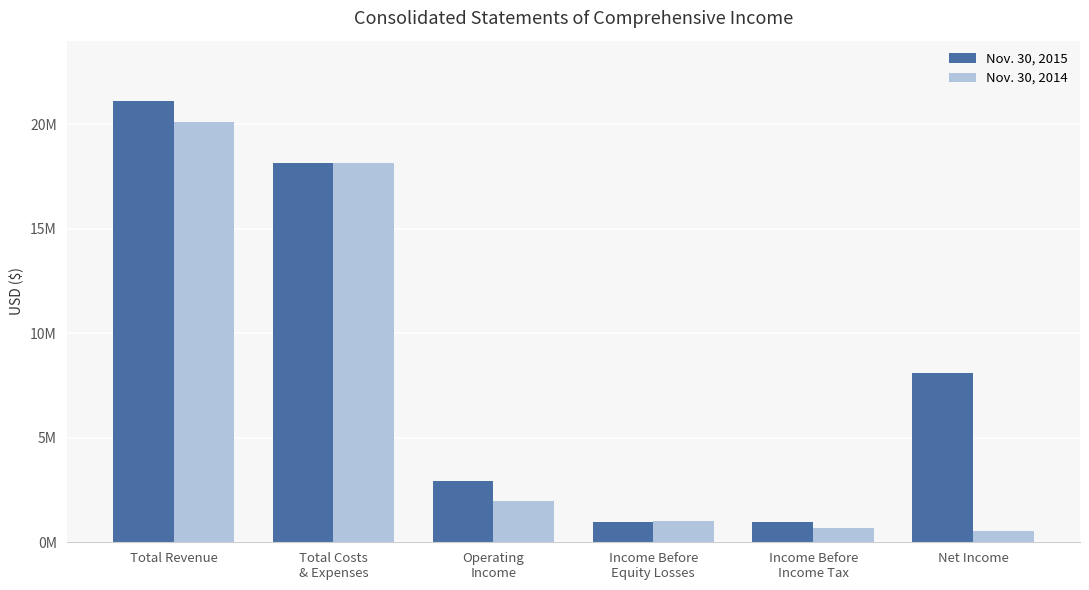

Are the bars grouped side by side (vs. stacked)?

Yes